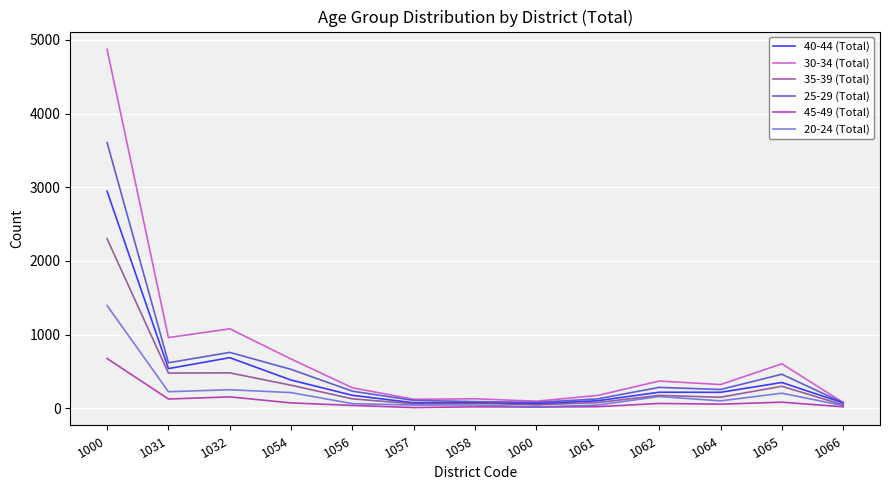

Read the 35-39 (Total) value at 1032, to the nearest 10.

480